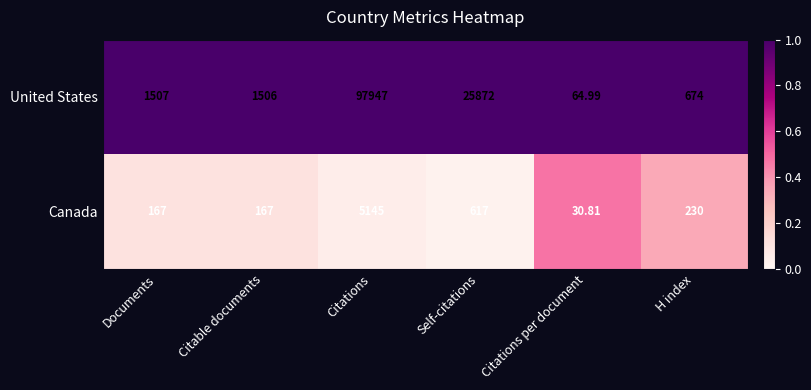

What is the greatest value displayed?

97947.0